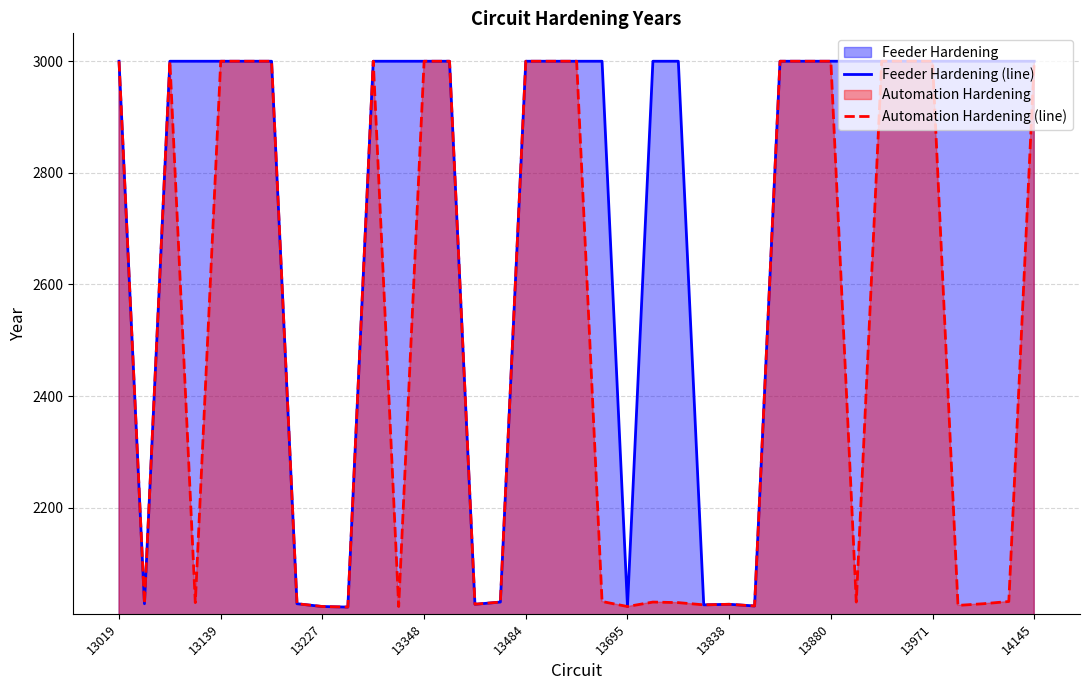

Is it true that Automation Hardening (line) equals 4226 at 13971?

False